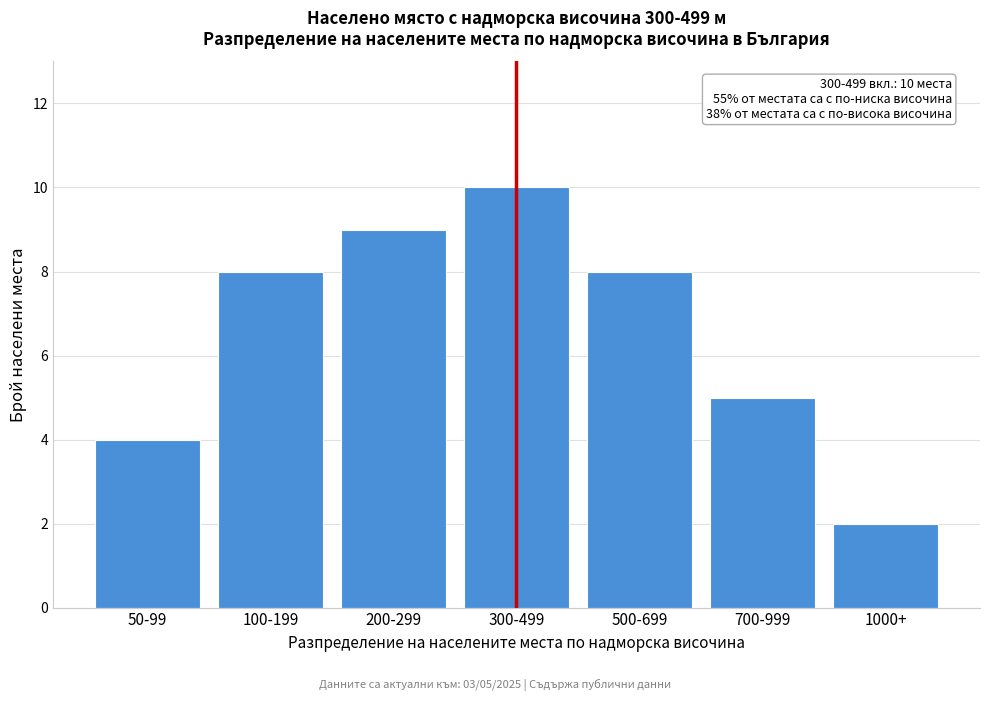

Reading right to left, what are all the values shown in this chart?

2	5	8	10	9	8	4